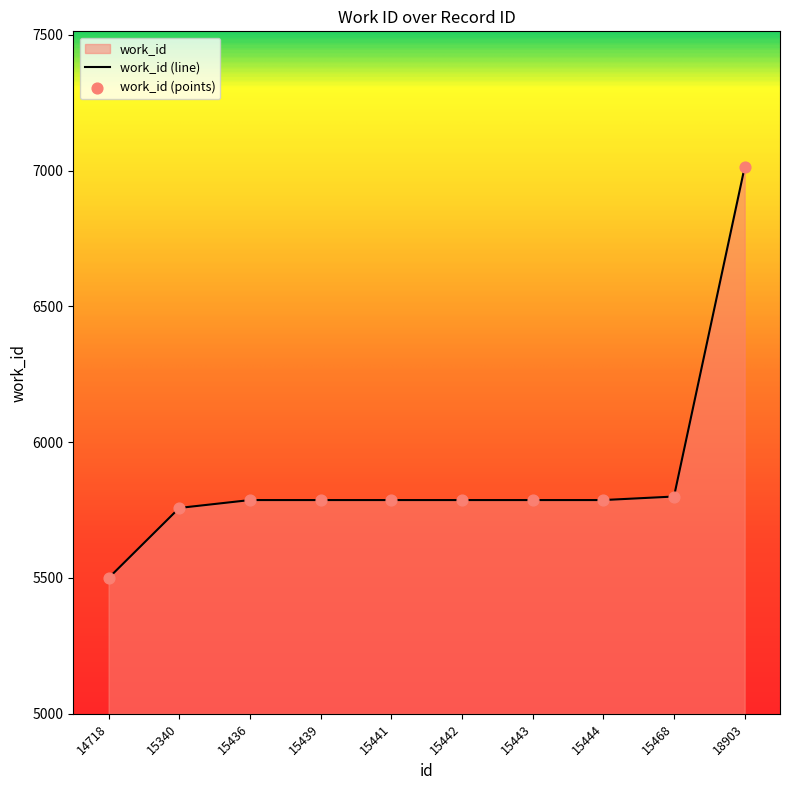

What is the ratio of the value at 15442 to the value at 15340?

1.0